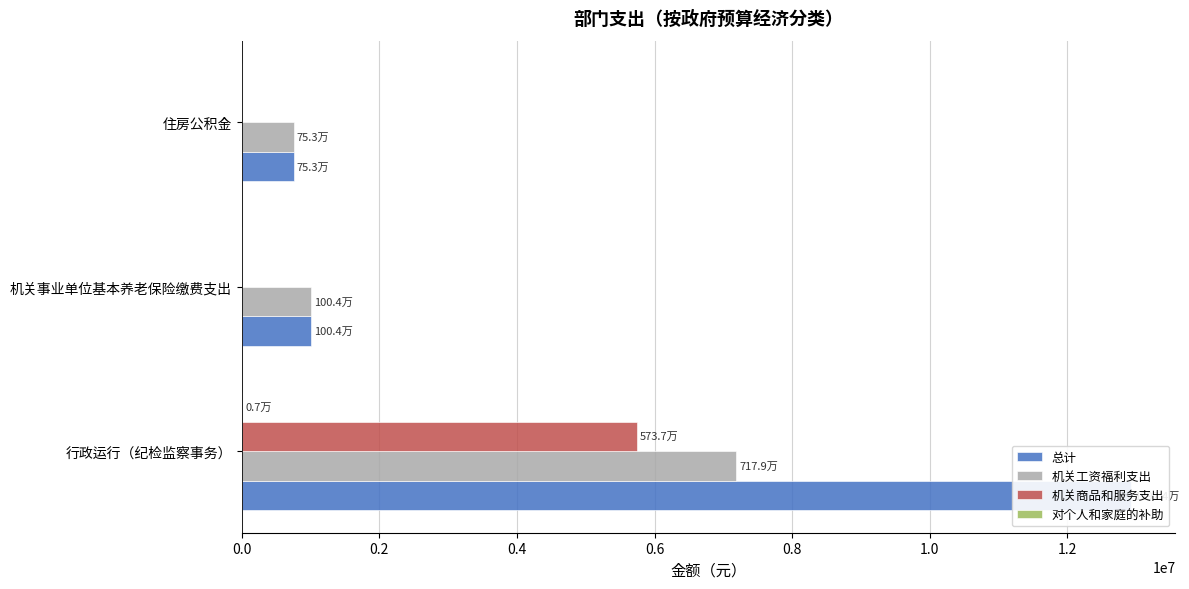

What is the value of the 对个人和家庭的补助 bar at the 1st from the left?

7200.0